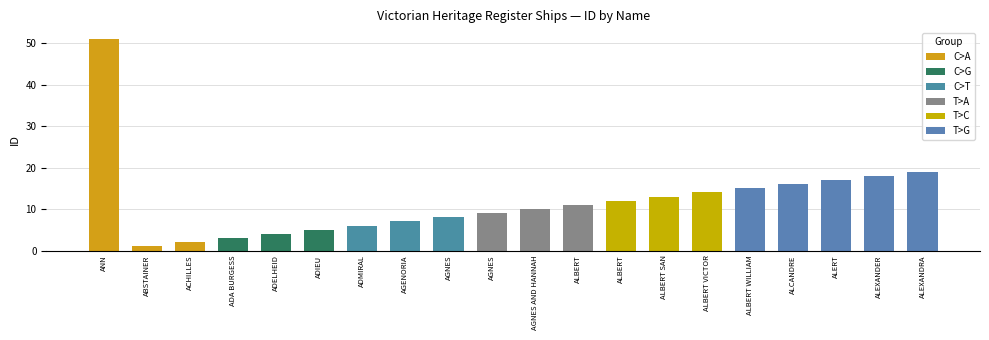

What is the difference between the second highest and minimum values?

18